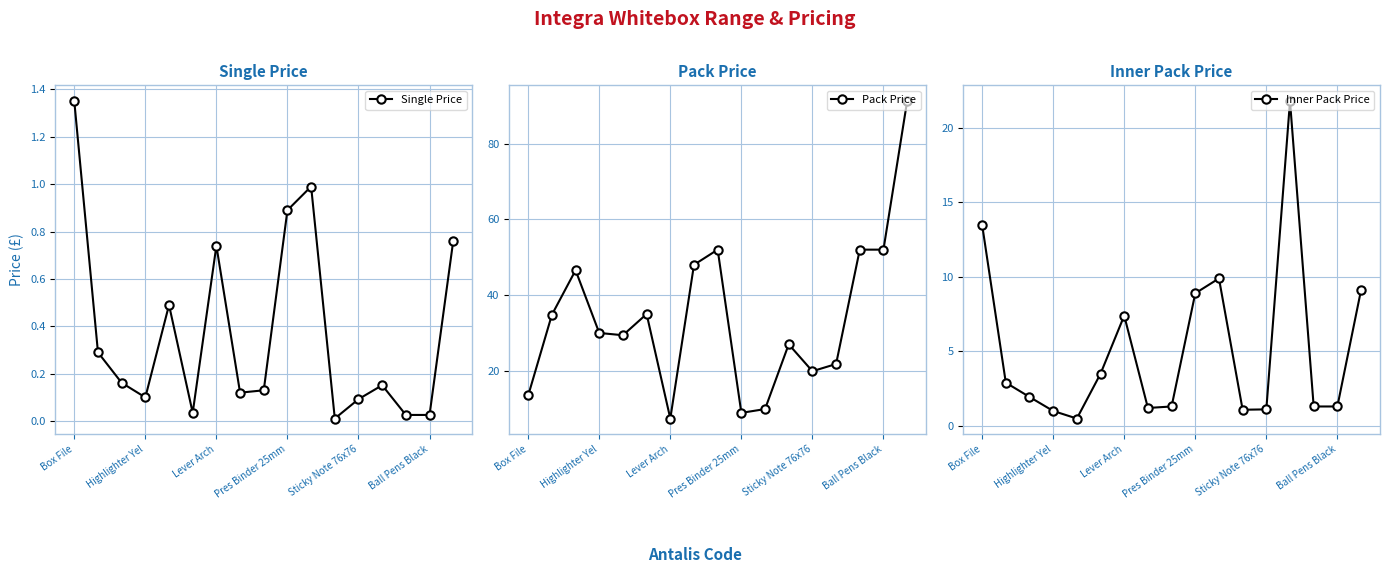

In Single Price, how many points are higher than both neighbors (excluding endpoints)?

4